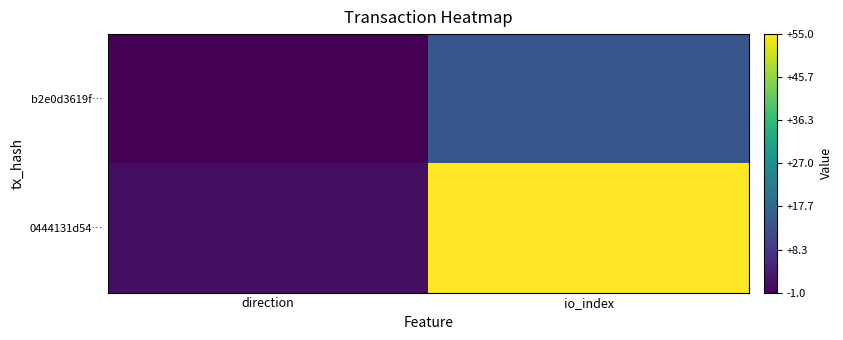

Reading left to right, list all the values displayed in this chart.

b2e0d3619f…: direction=-1	io_index=14
0444131d54…: direction=1	io_index=55